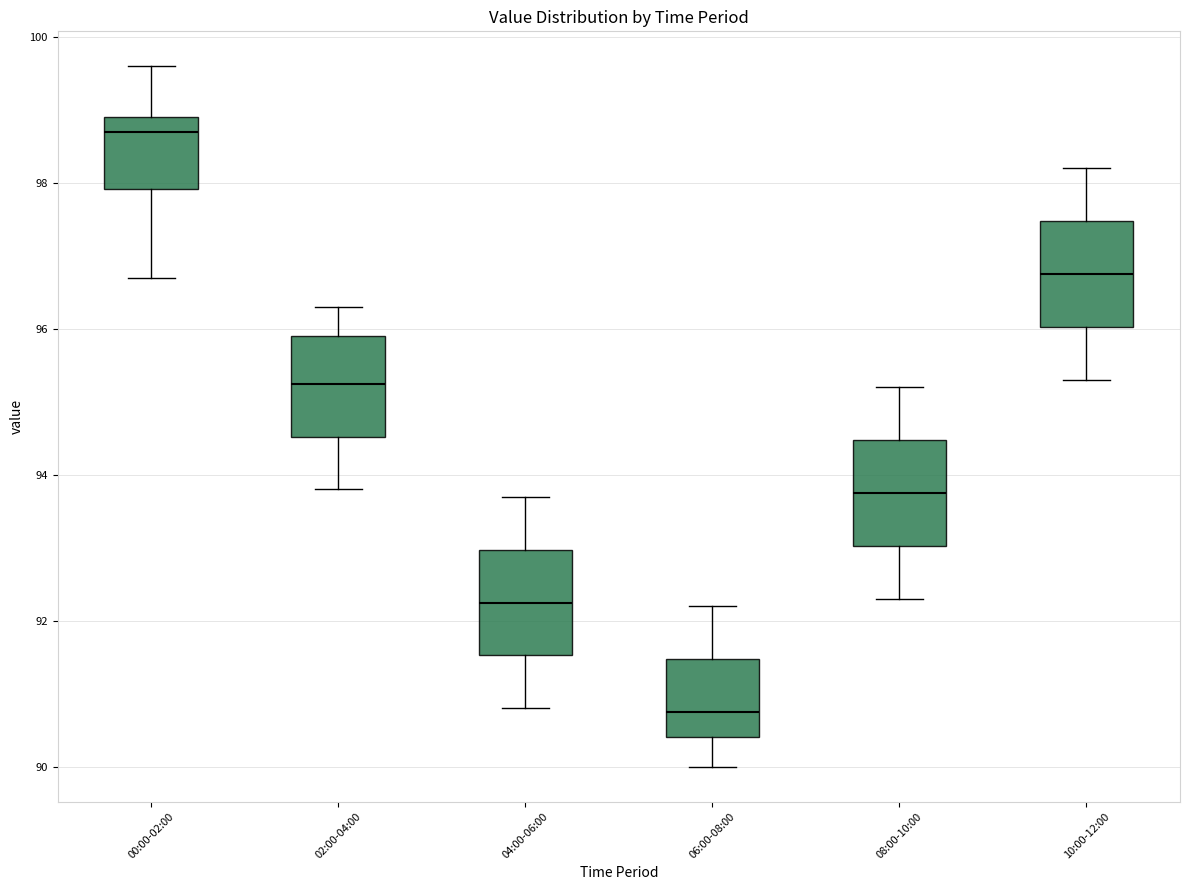

Reading left to right, transcribe this box plot: for each box, give where its median line is, the range the box spans, and where its two whiskers end, as read against the y-axis. The values are not printed on the chart, so give them approximately, as read against the axis.

00:00-02:00: median 98.8, box 98.0 to 99.0, whiskers 96.8 to 99.6
02:00-04:00: median 95.2, box 94.6 to 96.0, whiskers 93.8 to 96.4
04:00-06:00: median 92.2, box 91.6 to 93.0, whiskers 90.8 to 93.8
06:00-08:00: median 90.8, box 90.4 to 91.4, whiskers 90.0 to 92.2
08:00-10:00: median 93.8, box 93.0 to 94.4, whiskers 92.4 to 95.2
10:00-12:00: median 96.8, box 96.0 to 97.4, whiskers 95.4 to 98.2